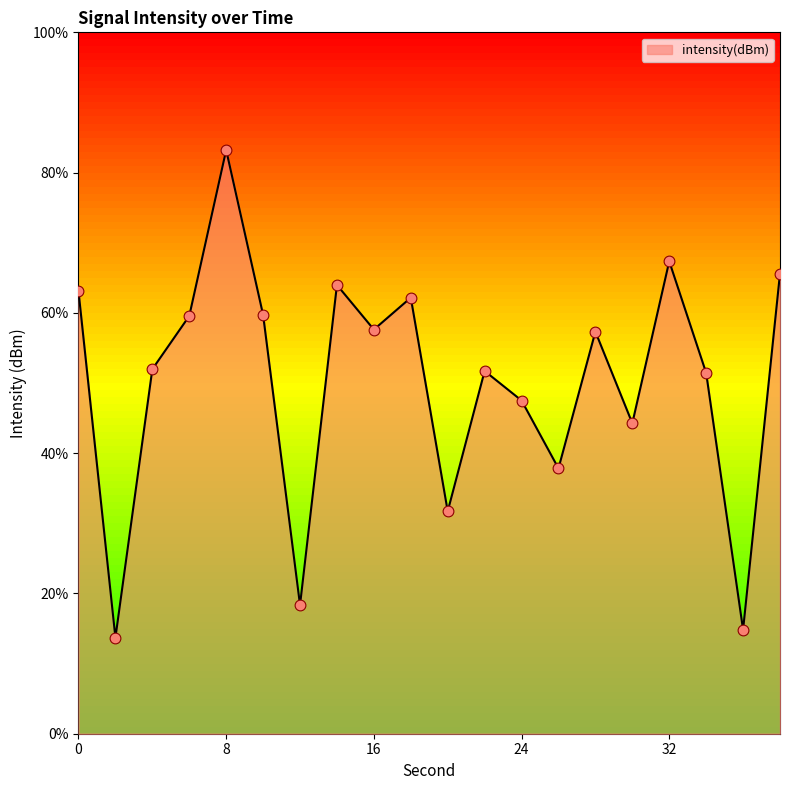

Approximately how many times larger is the value at 6 compared to 36?

4.0